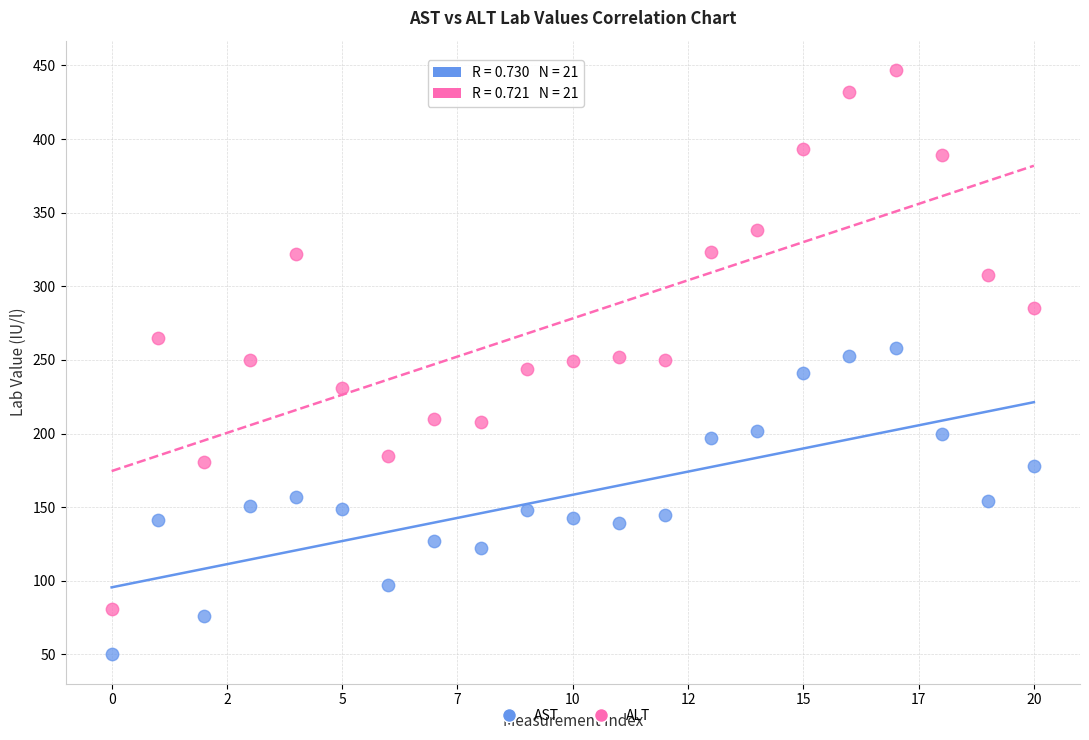

Across all data points, what is the range of Y values (max minus min)?

397